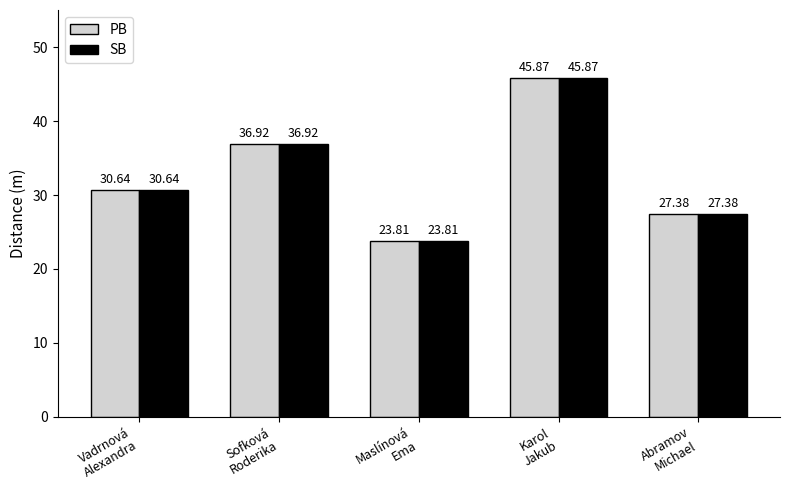

Reading right to left, transcribe all the data shown in this chart.

PB: 27.4	45.9	23.8	36.9	30.6
SB: 27.4	45.9	23.8	36.9	30.6